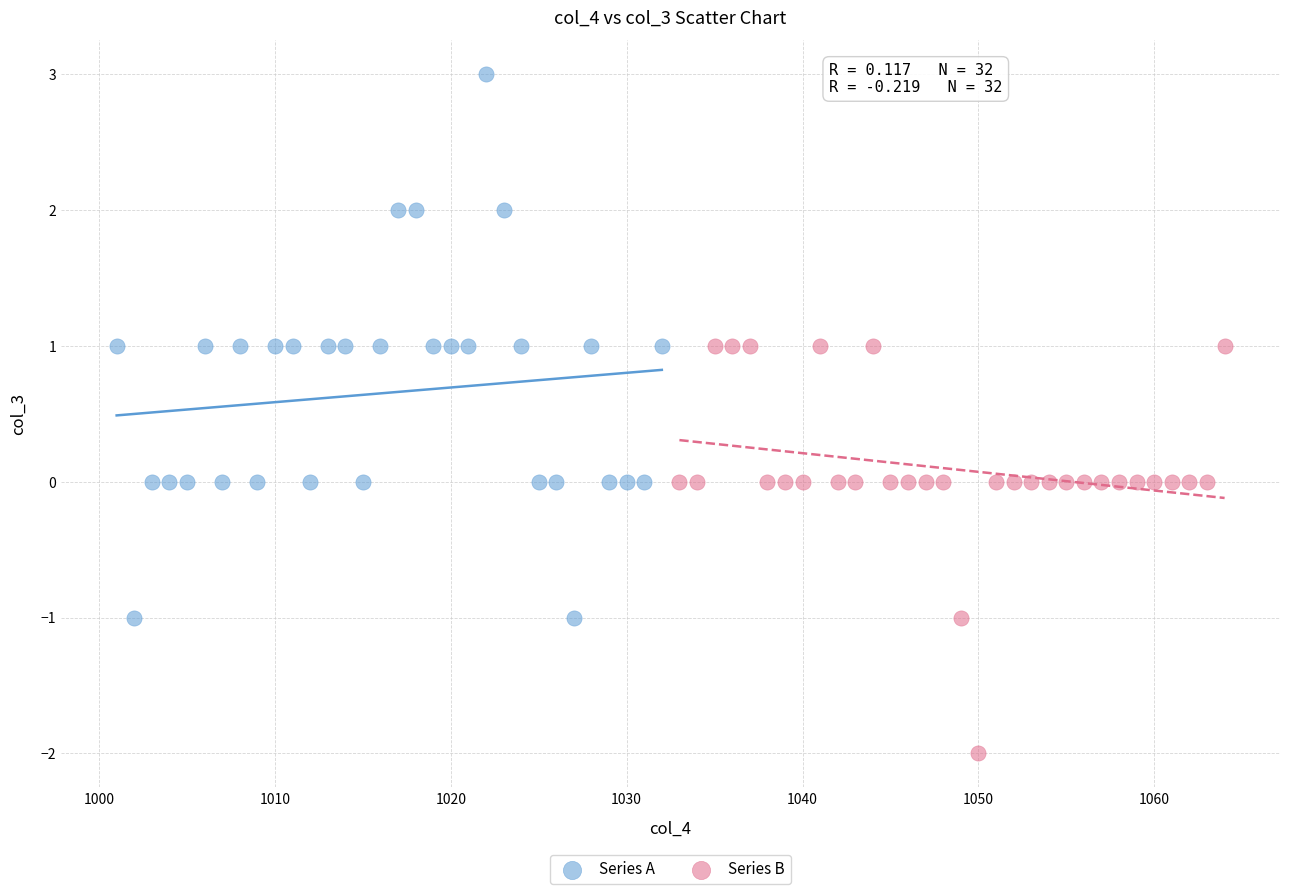

What are all the series names shown in the legend?

Series A, Series B